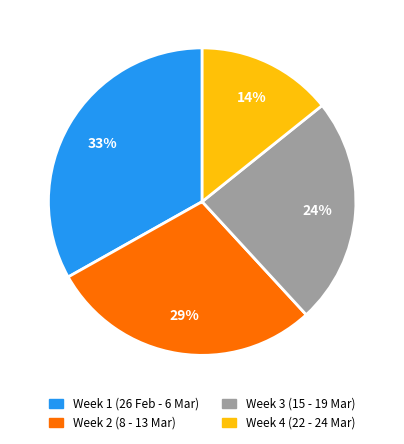

How many slices are in this pie chart?

4